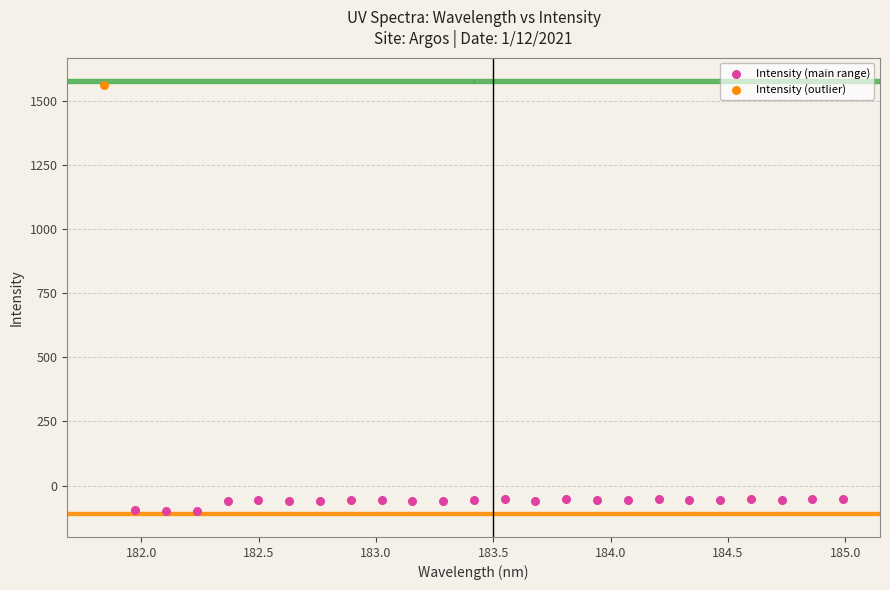

What are all the series names shown in the legend?

Intensity (main range), Intensity (outlier)